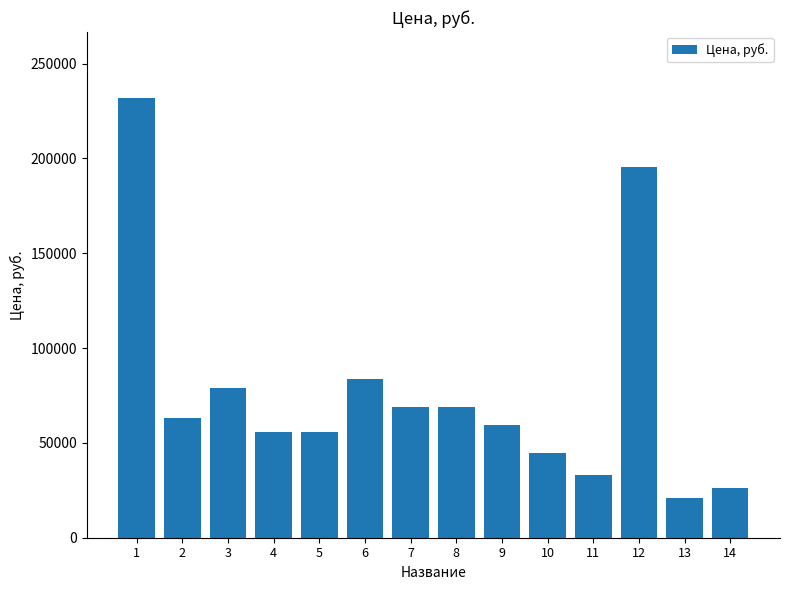

What is the smallest value displayed?

20981.8